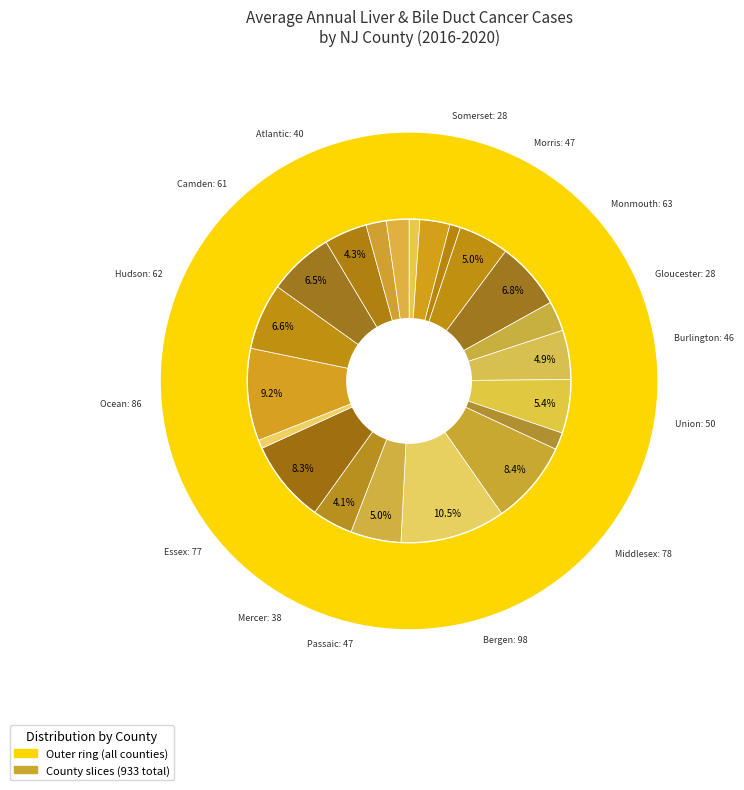

To the nearest percent, what is the average slice percentage?

5%